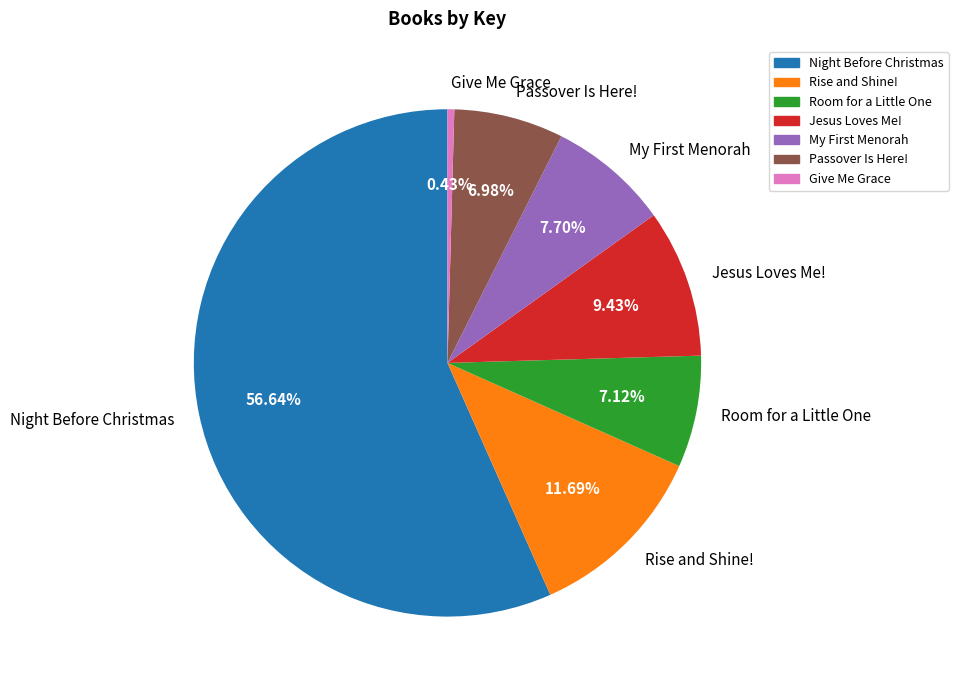

Is it true that Give Me Grace is 0% of the pie?

True